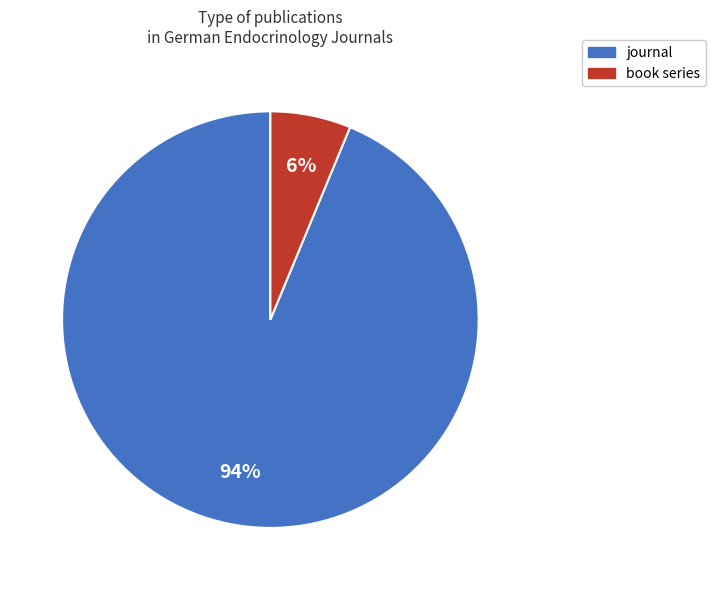

Is there a majority slice in this chart?

Yes